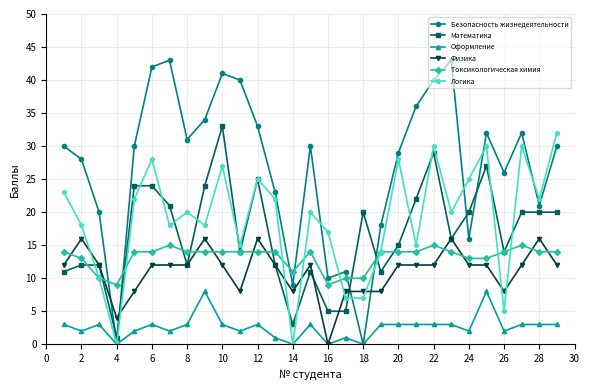

How many categories are shown in the chart?

29